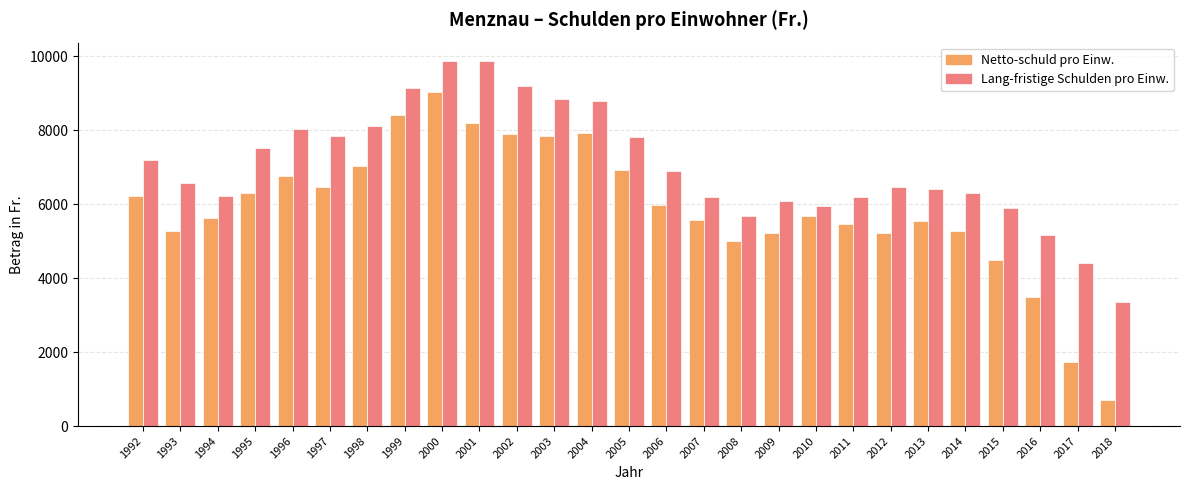

What is the difference between the second highest and minimum values in the Lang-fristige Schulden pro Einw. series?

6510